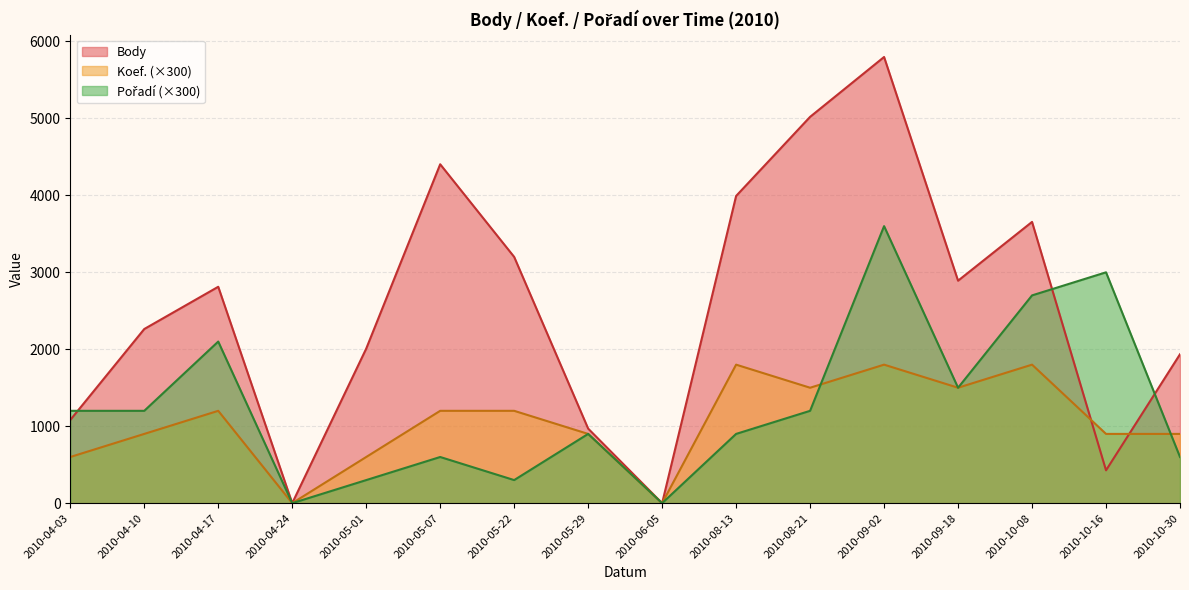

At 2010-09-02, list the series in order from largest to smallest.

Body, Pořadí, Koef.